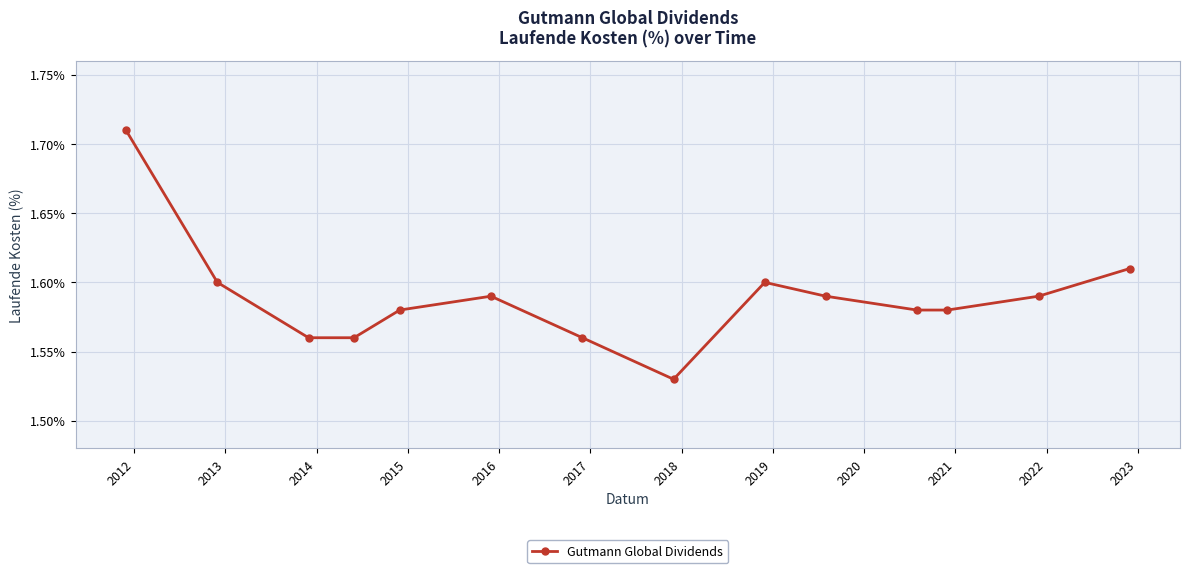

How many values are between 1 and 2?

14